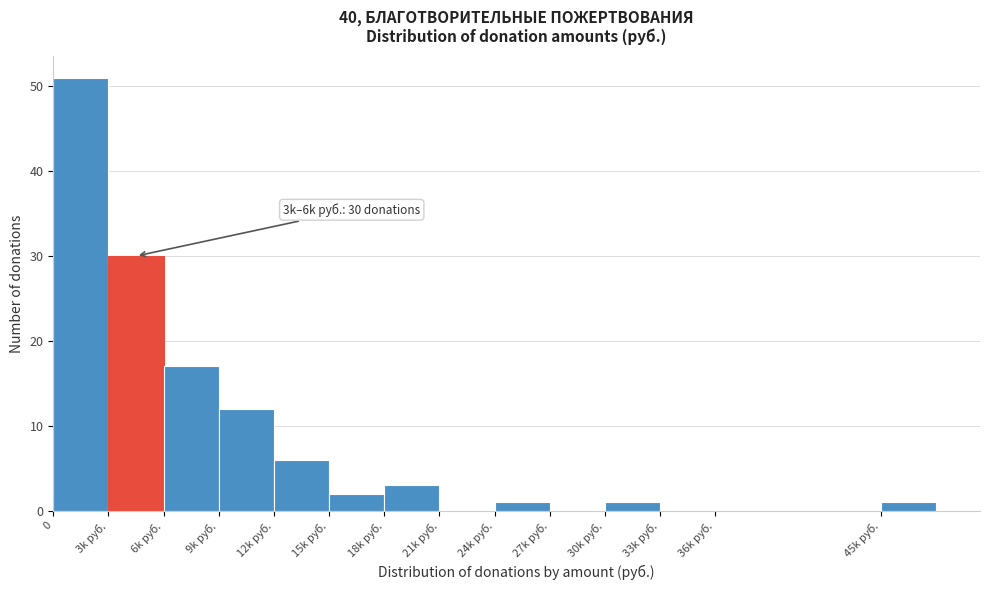

Reading left to right, list all the values displayed in this chart.

0=51	3k руб.=30	6k руб.=17	9k руб.=12	12k руб.=6	15k руб.=2	18k руб.=3	21k руб.=0	24k руб.=1	27k руб.=0	30k руб.=1	33k руб.=0	36k руб.=0	45k руб.=1